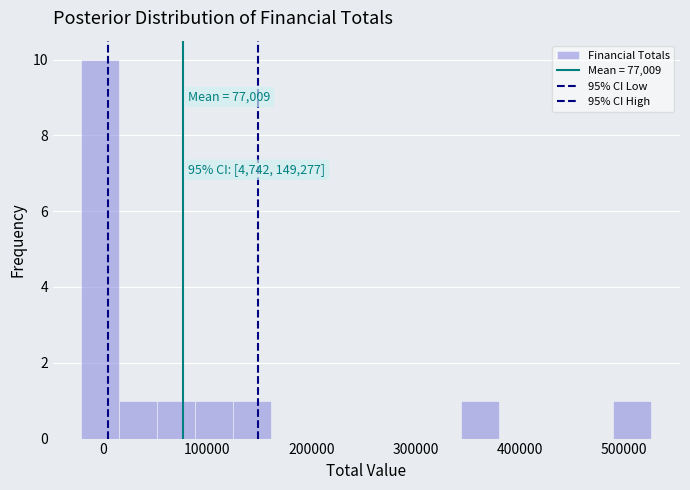

Read against the x-axis, roughly where is the centre of the tallest bar?

0